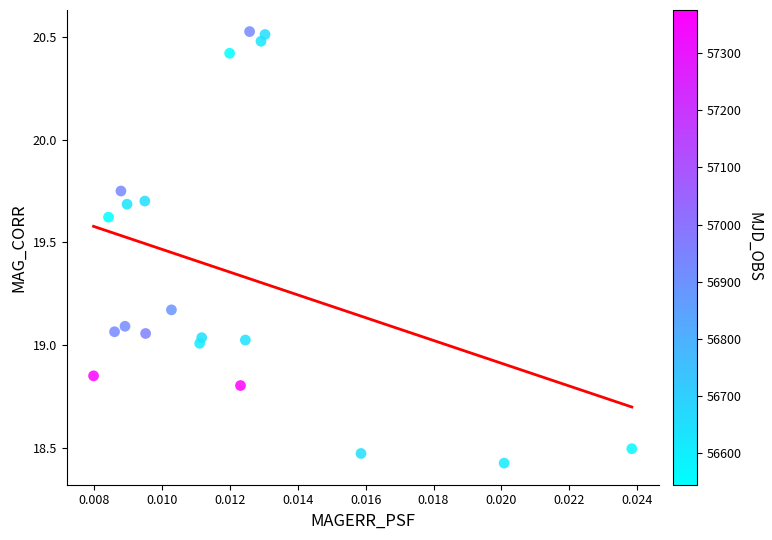

What is the range of Y values (max minus min)?

2.1